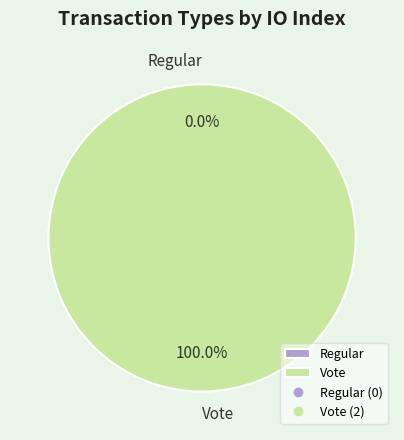

How many segments does this pie chart have?

2